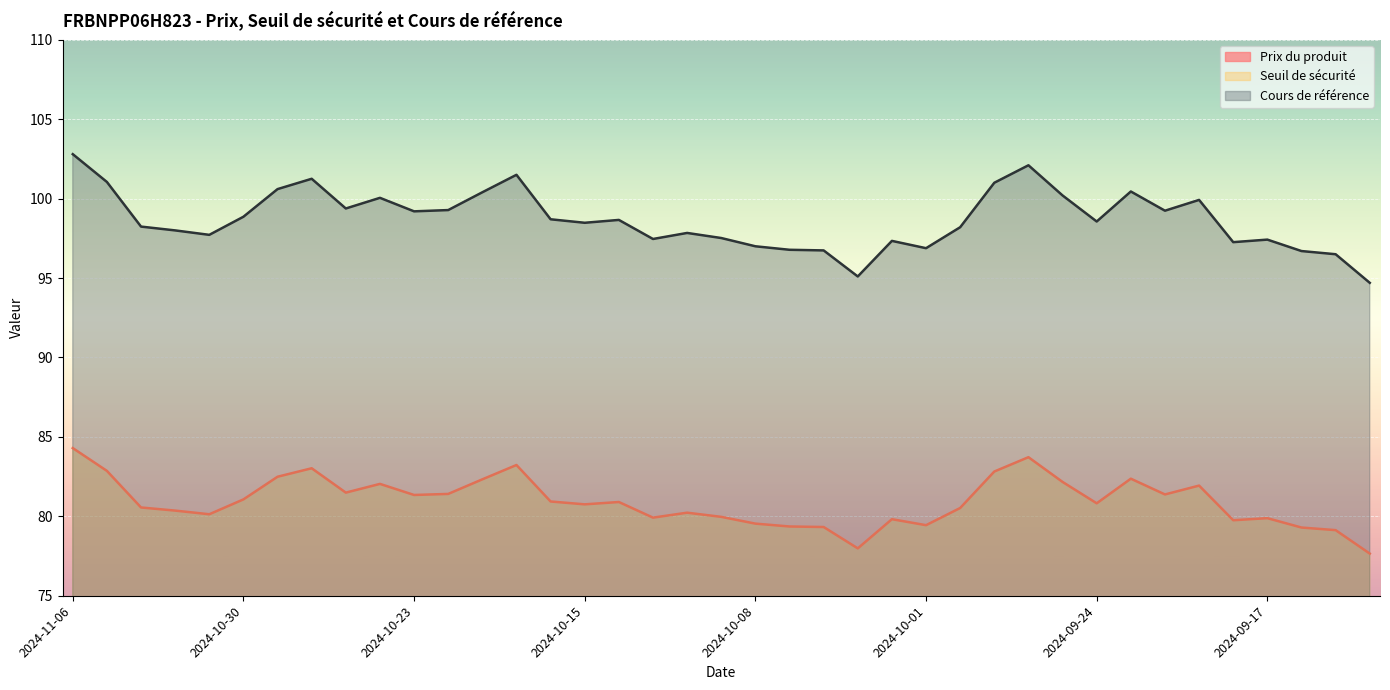

Is the value of Seuil de sécurité at 2024-10-07 greater than the value of Prix du produit at 2024-09-26?

Yes